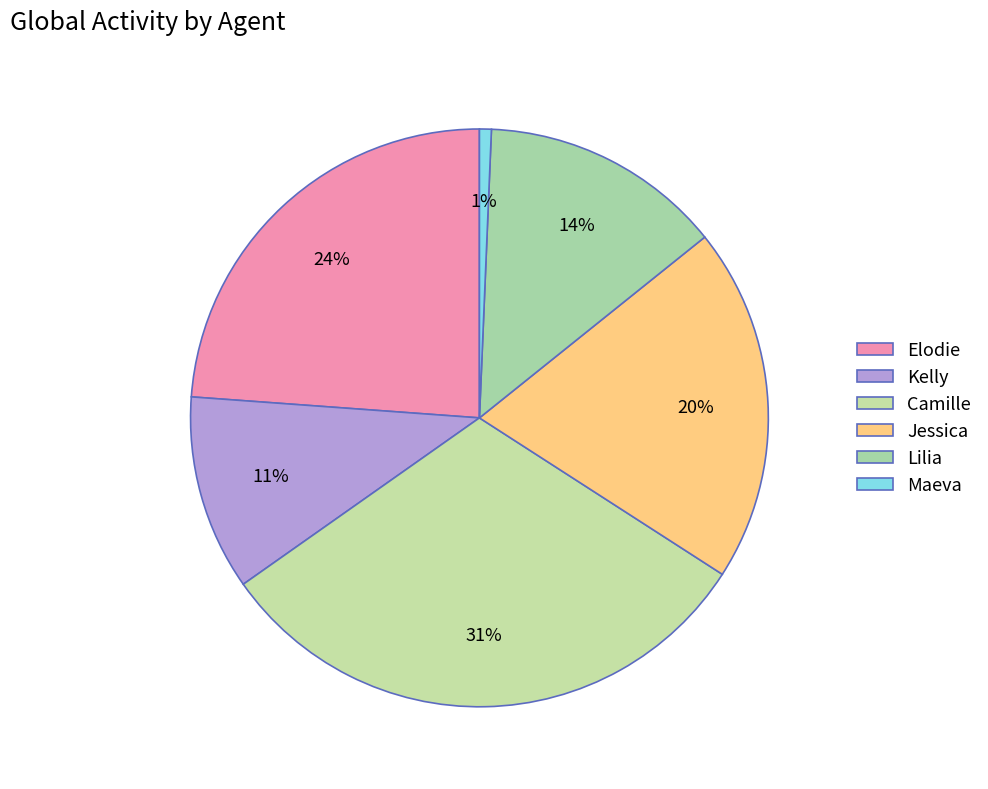

How many segments does this pie chart have?

6